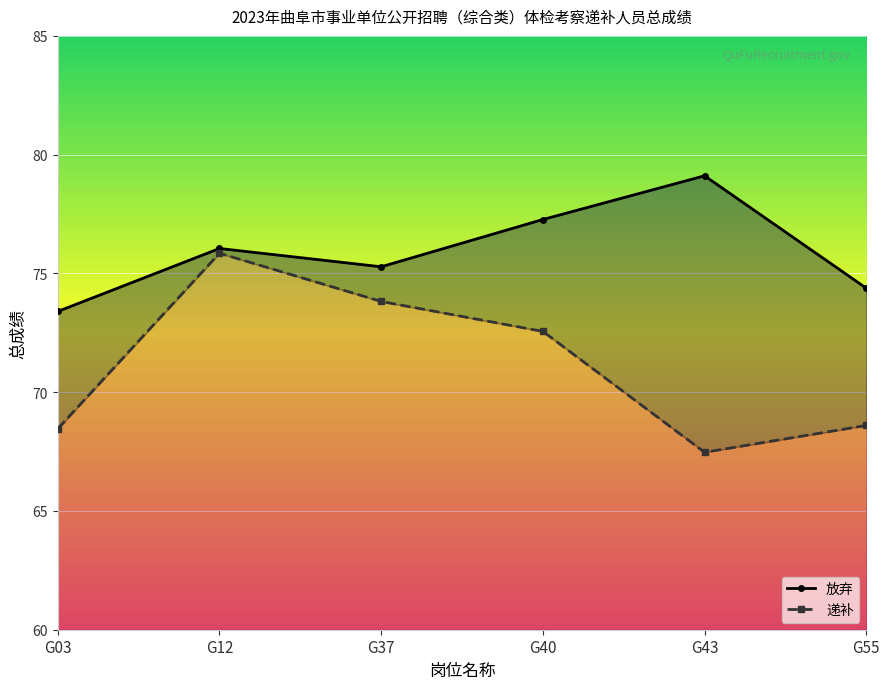

Reading left to right, what are all the values shown in this chart?

放弃: G03=73.4	G12=76.0	G37=75.3	G40=77.3	G43=79.1	G55=74.4
递补: G03=68.5	G12=75.8	G37=73.8	G40=72.6	G43=67.5	G55=68.6